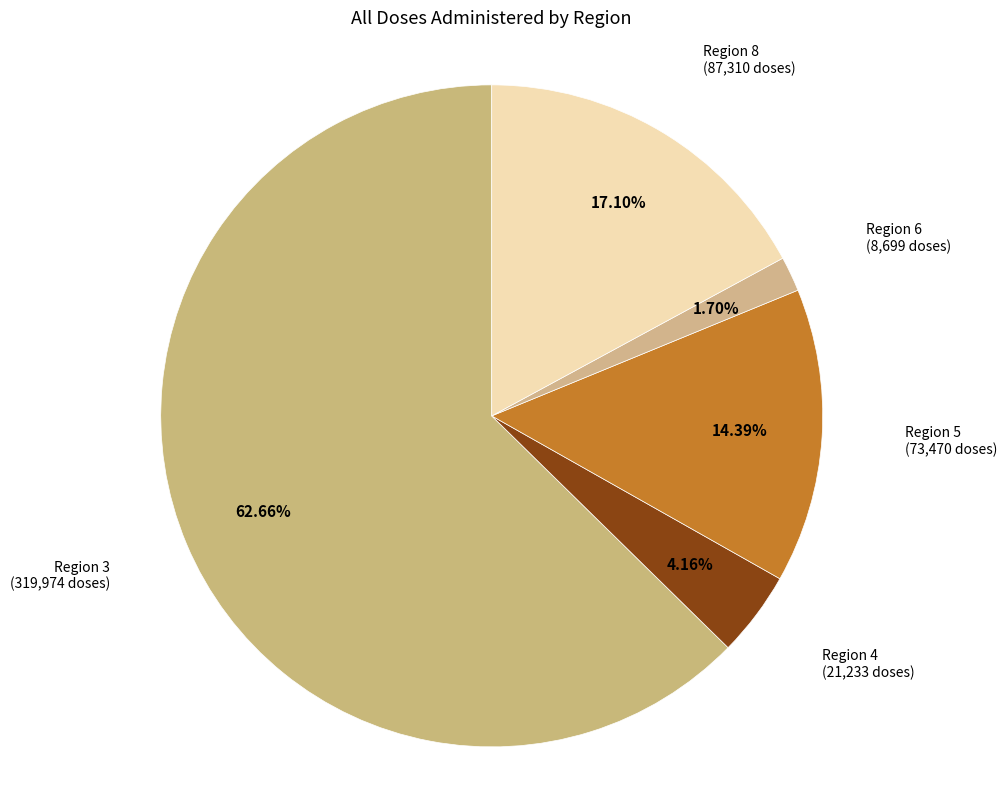

To the nearest percent, what portion does Region 3 represent?

63%